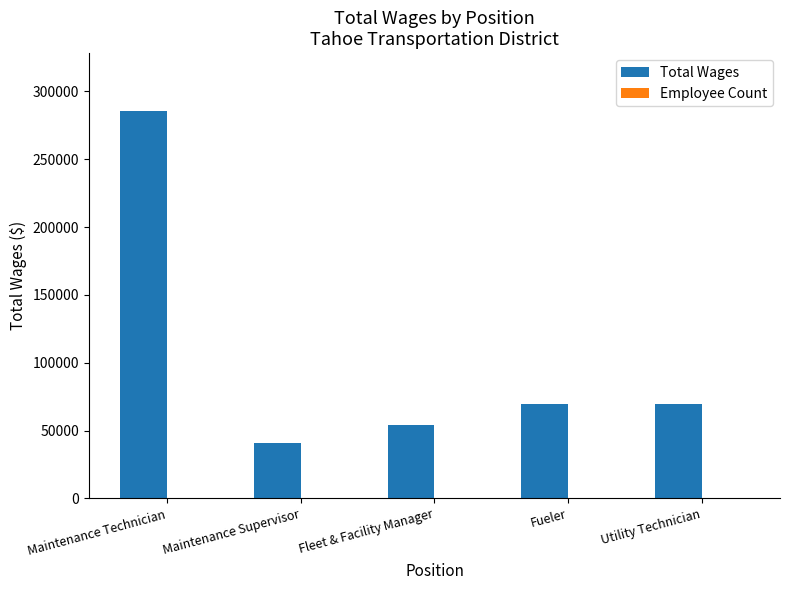

What is the maximum value shown in the chart?

285389